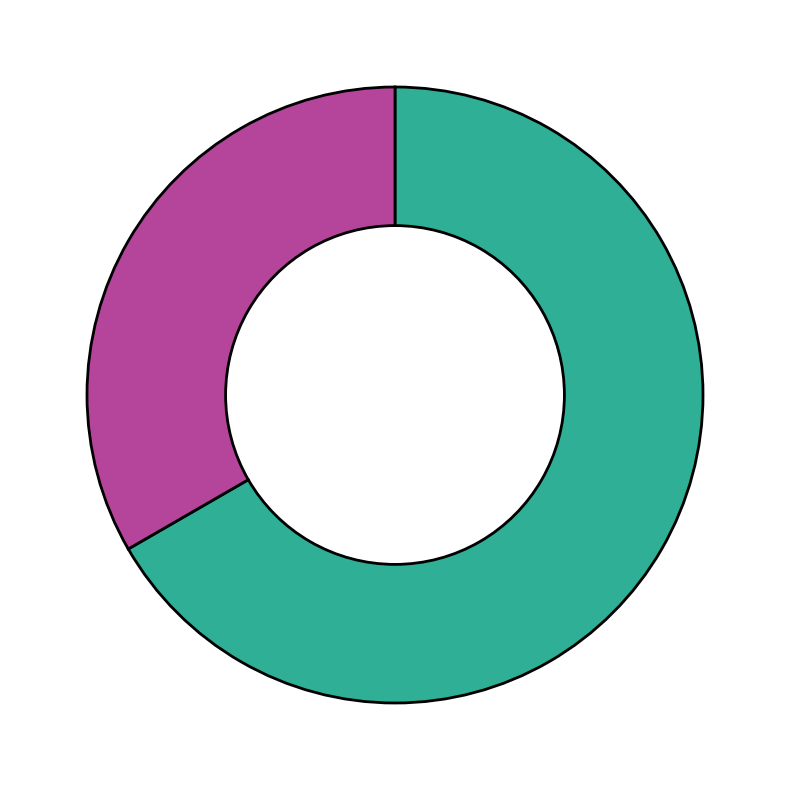

Is there any slice that represents more than half of the pie?

Yes